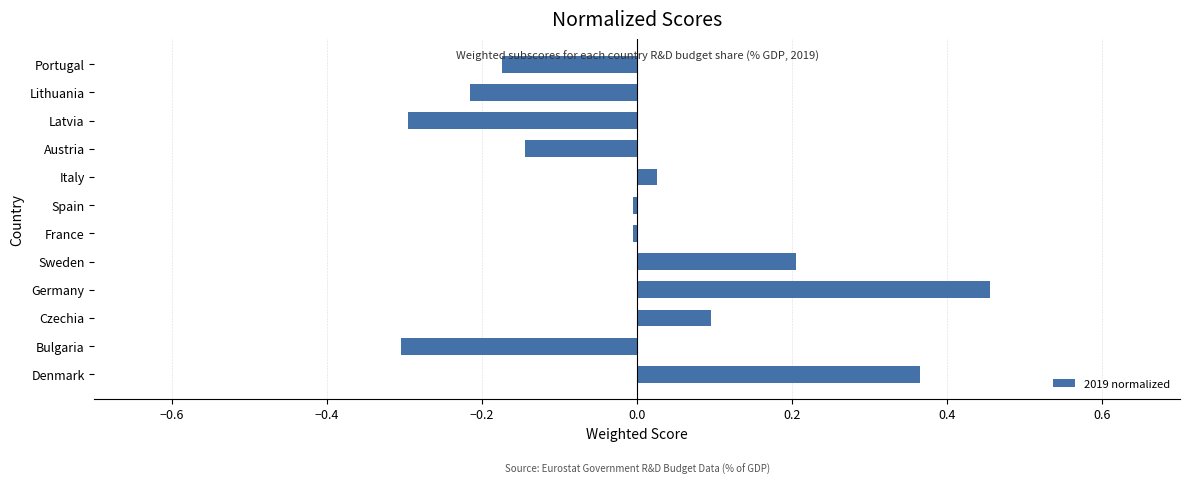

The chart shows a value of 0.3 at Sweden. True or false?

False